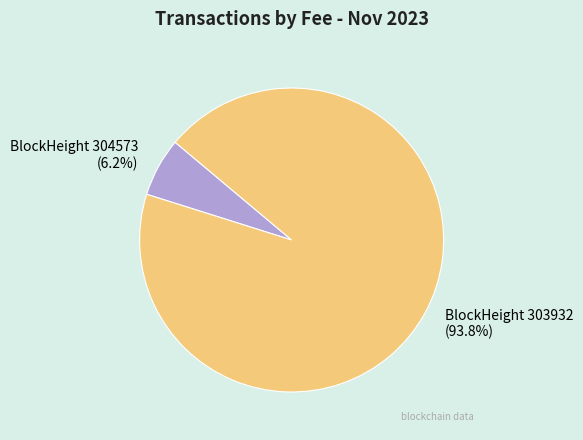

Is there a majority slice in this chart?

Yes